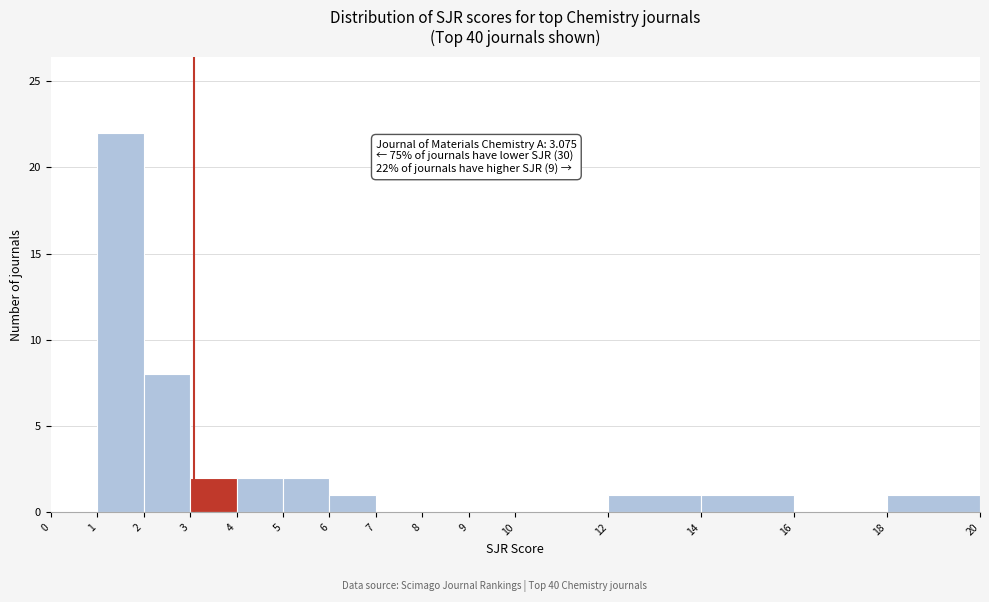

Over which range of the x-axis is the bar tallest?

1 to 2